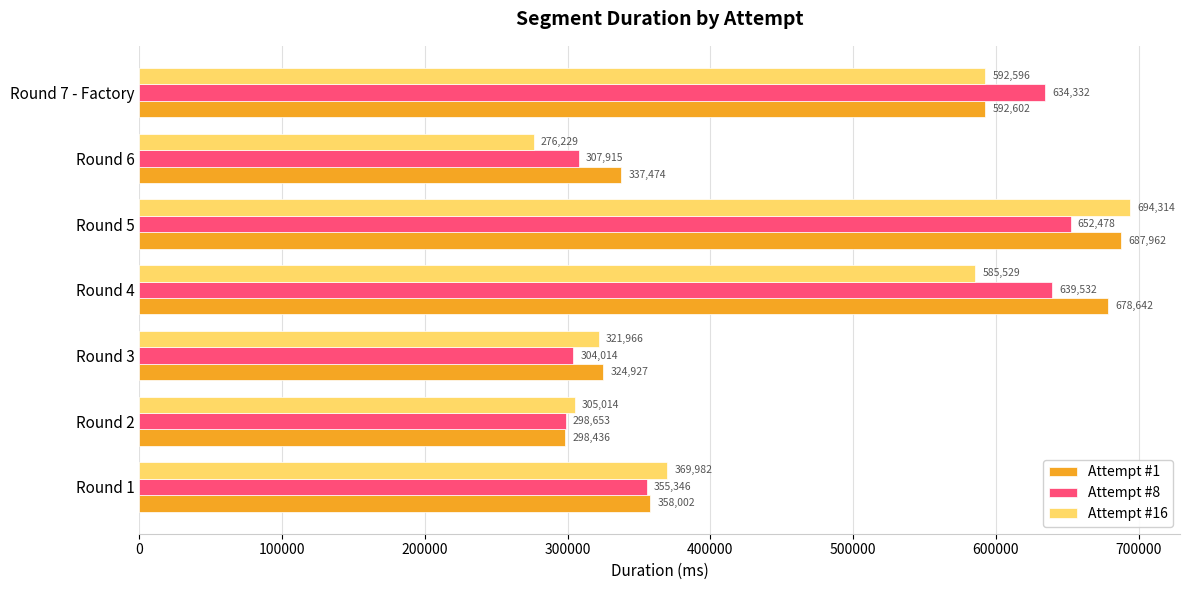

At how many categories does at least one series exceed 295965?

7